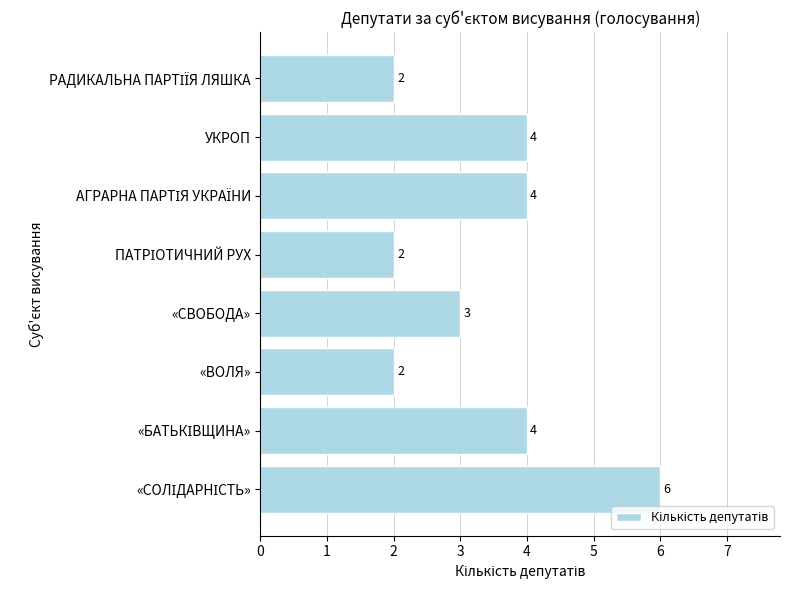

Is it true that the value at «СВОБОДА» is 2?

False